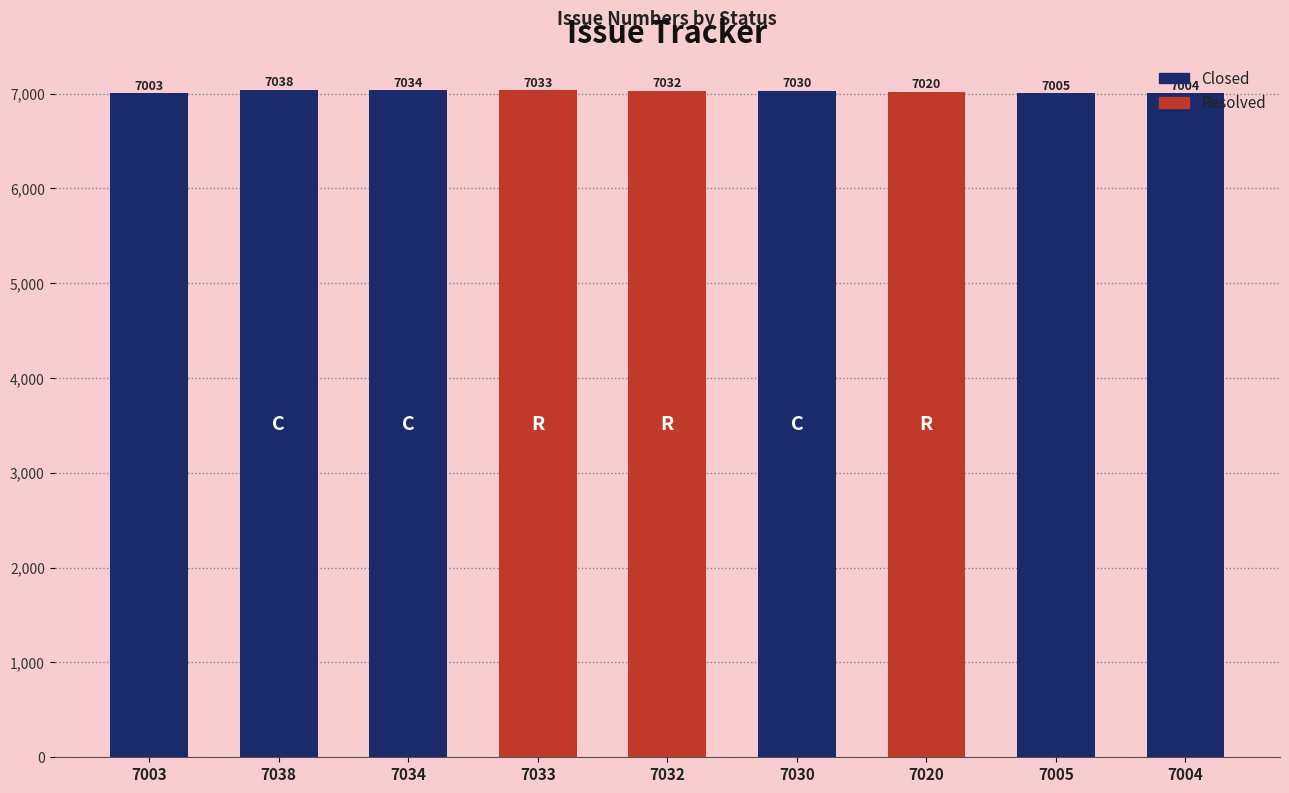

Where is the data nearest to the value 7020?

7020